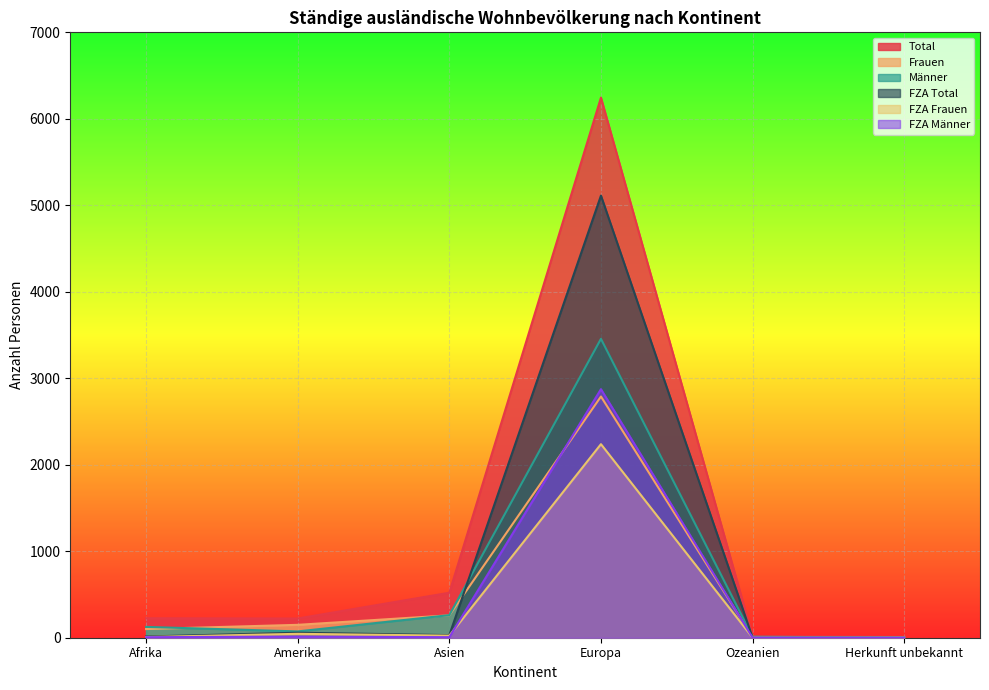

At which category is the sum across all series the highest?

Europa